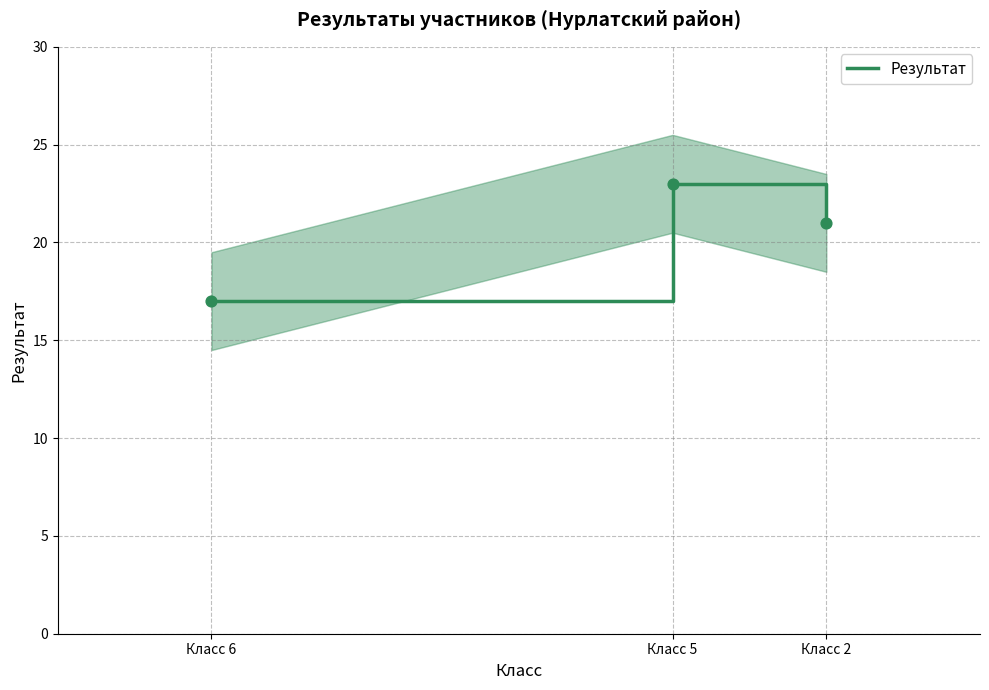

What is the change in value from Класс 5 to Класс 2?

-2